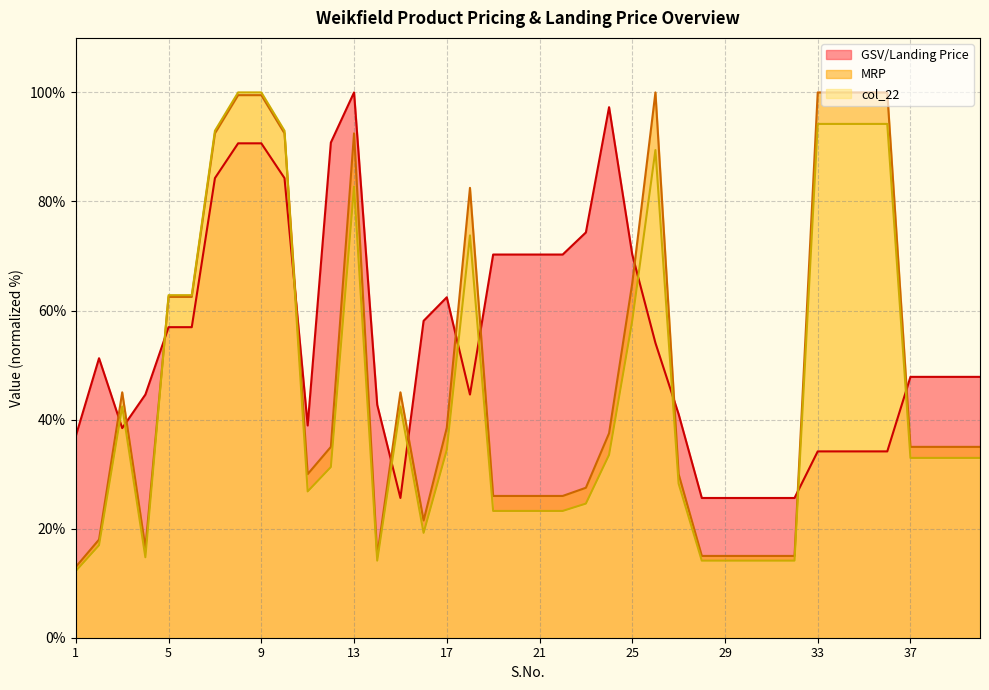

What is the value of the col_22 point at the 24th from the left?

33.5